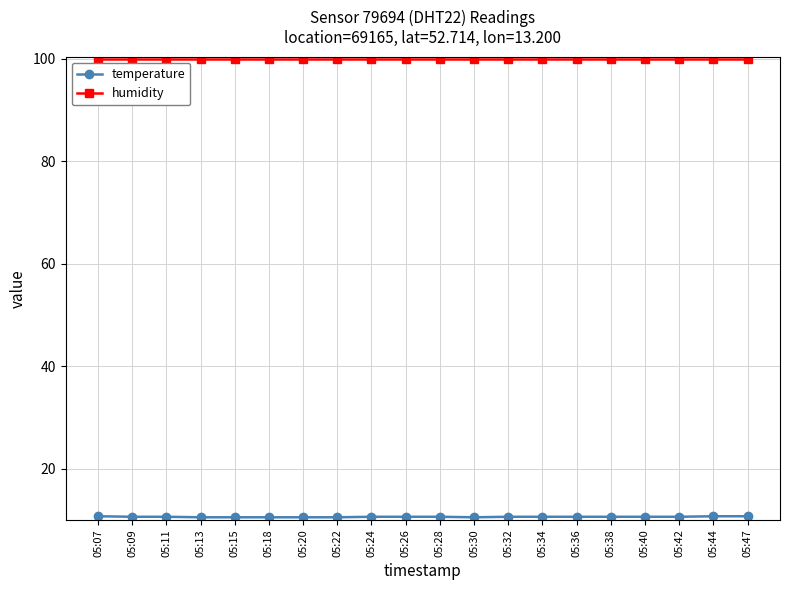

What is the value of the humidity point at the 10th from the left?

99.9